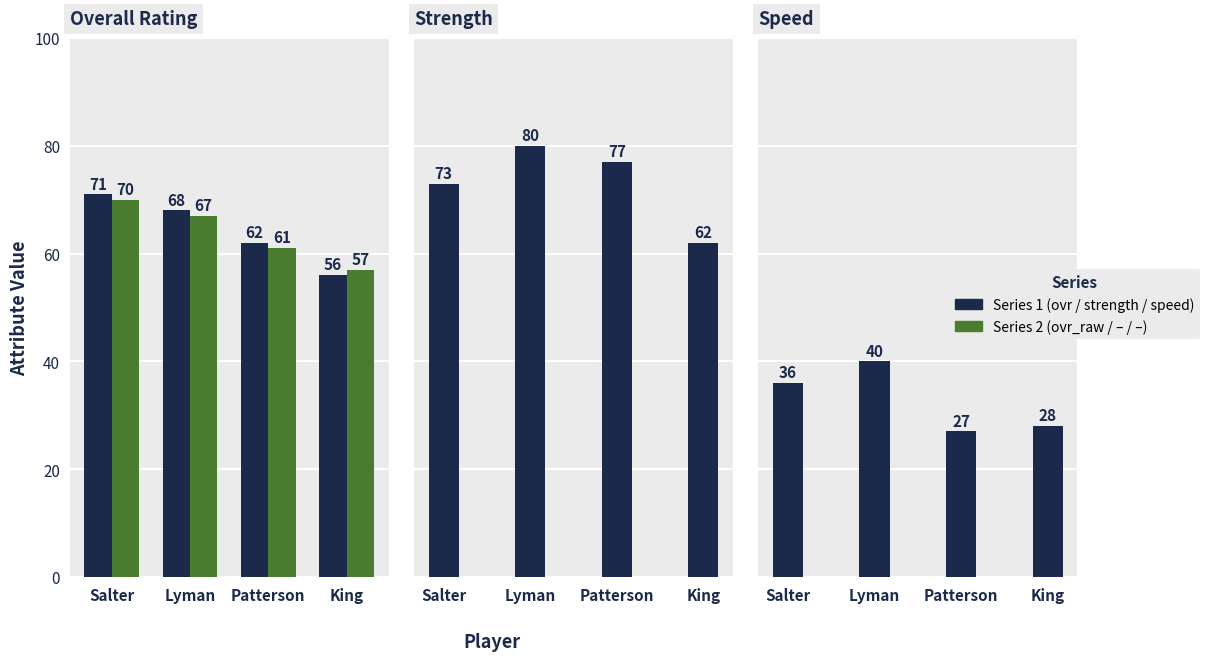

Is the value of strength at Lyman greater than the value of speed at Patterson?

Yes